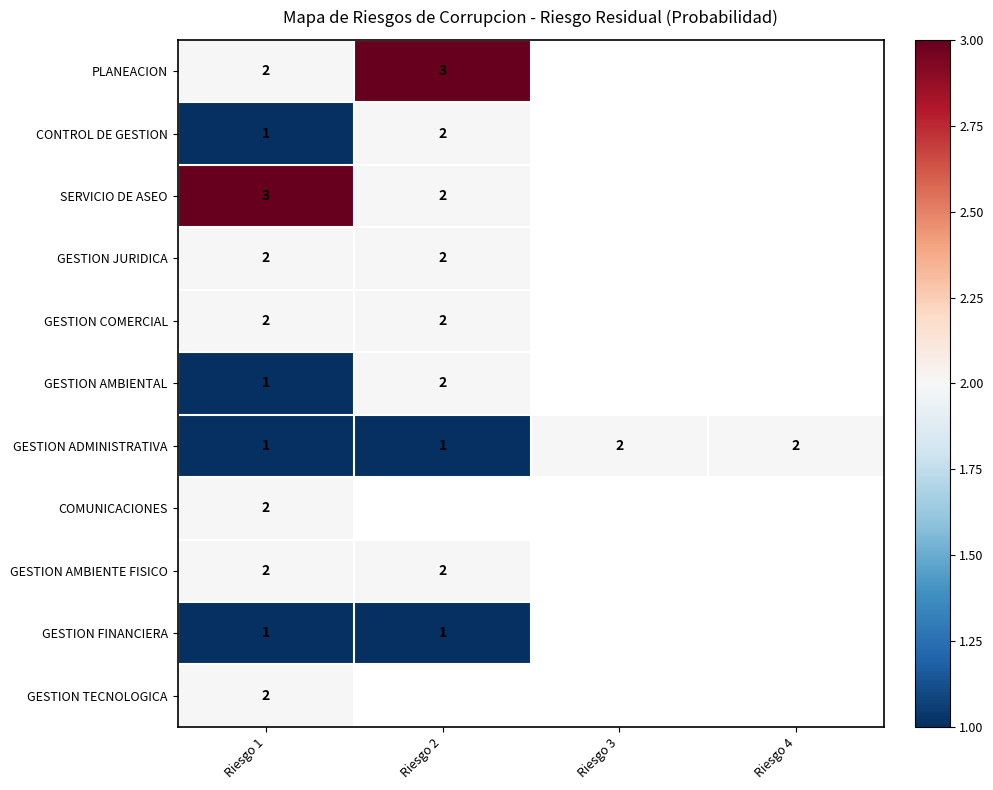

At which category does the chart reach its minimum across all series?

Riesgo 1